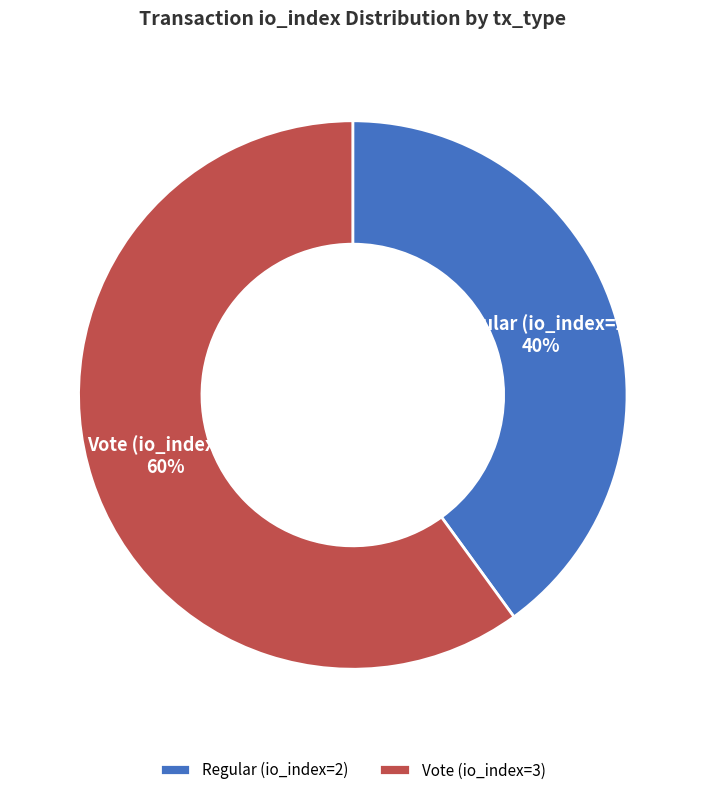

Rank the categories by value from highest to lowest.

Vote (io_index=3), Regular (io_index=2)